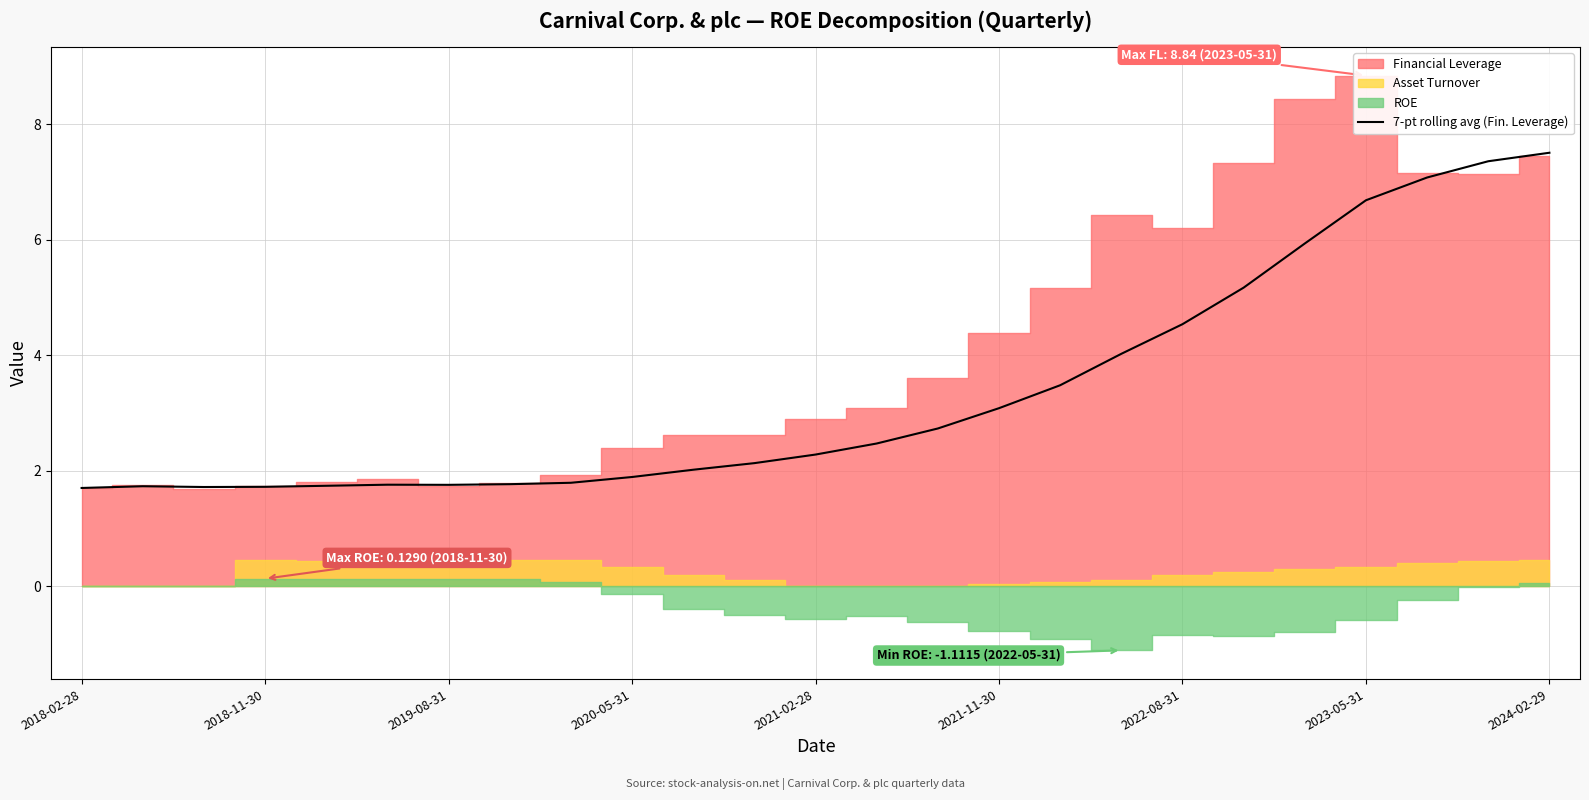

Where is the data nearest to the value 4?

17